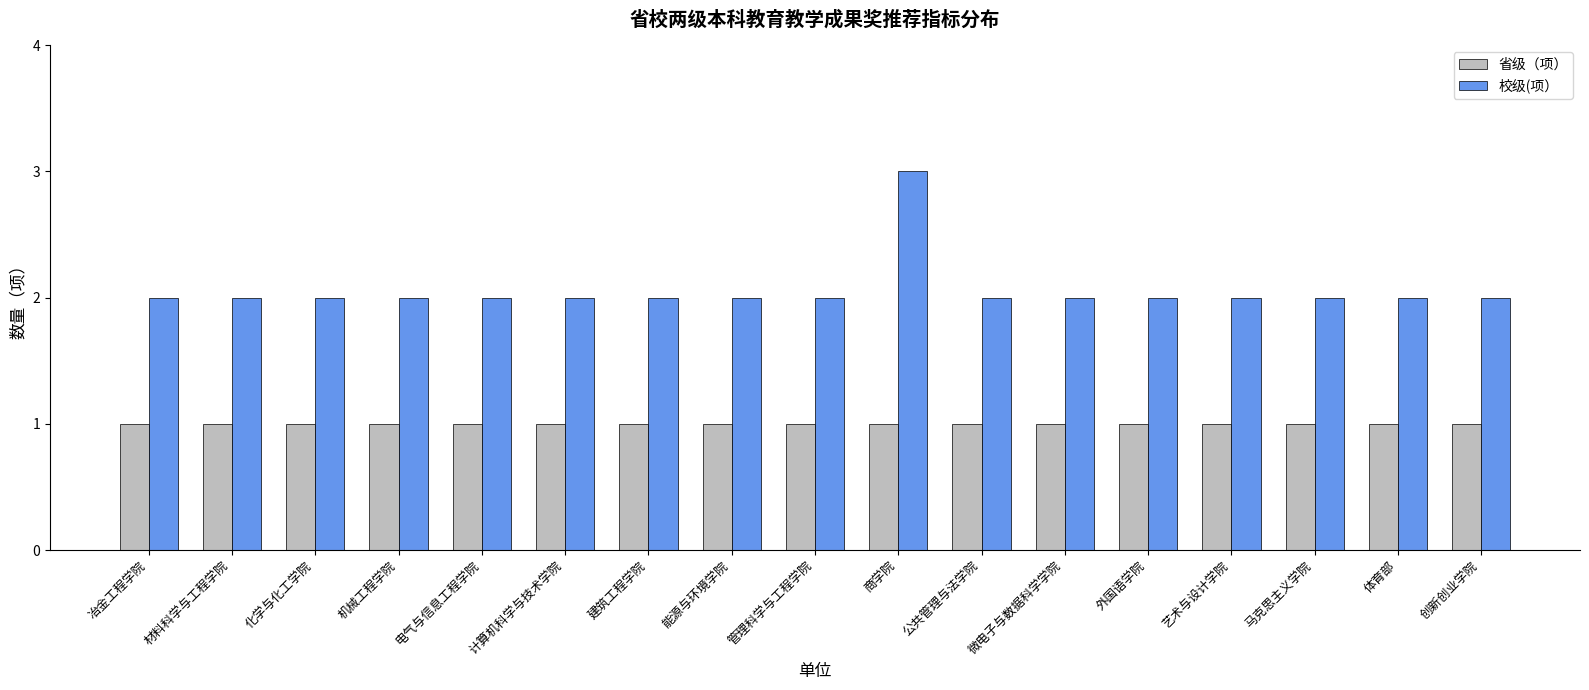

Does the chart contain stacked bars?

No